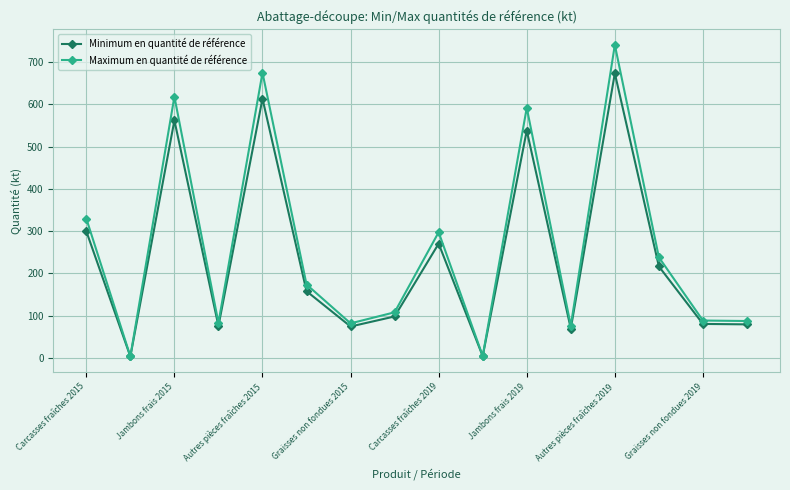

What is the maximum value shown in the chart?

740.4